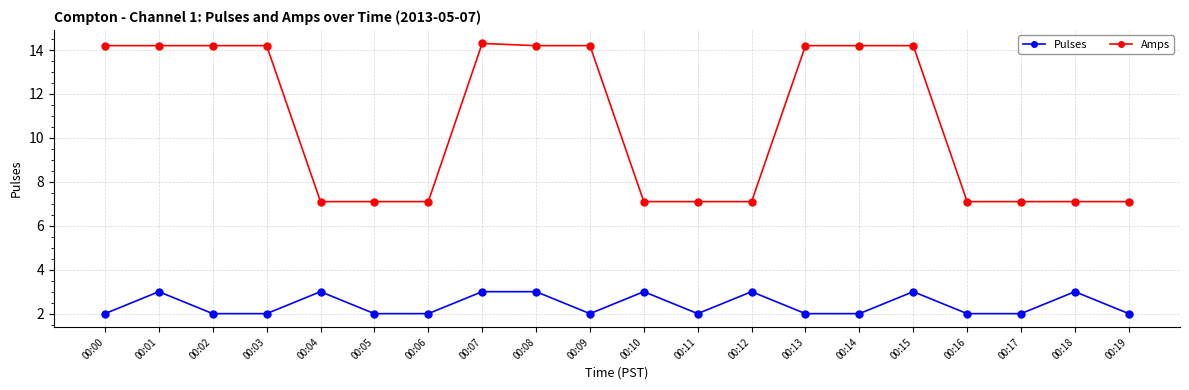

How many distinct data groups are displayed?

2